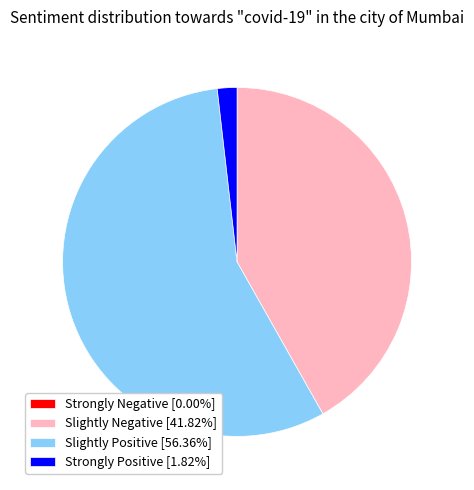

Is there a majority slice in this chart?

Yes